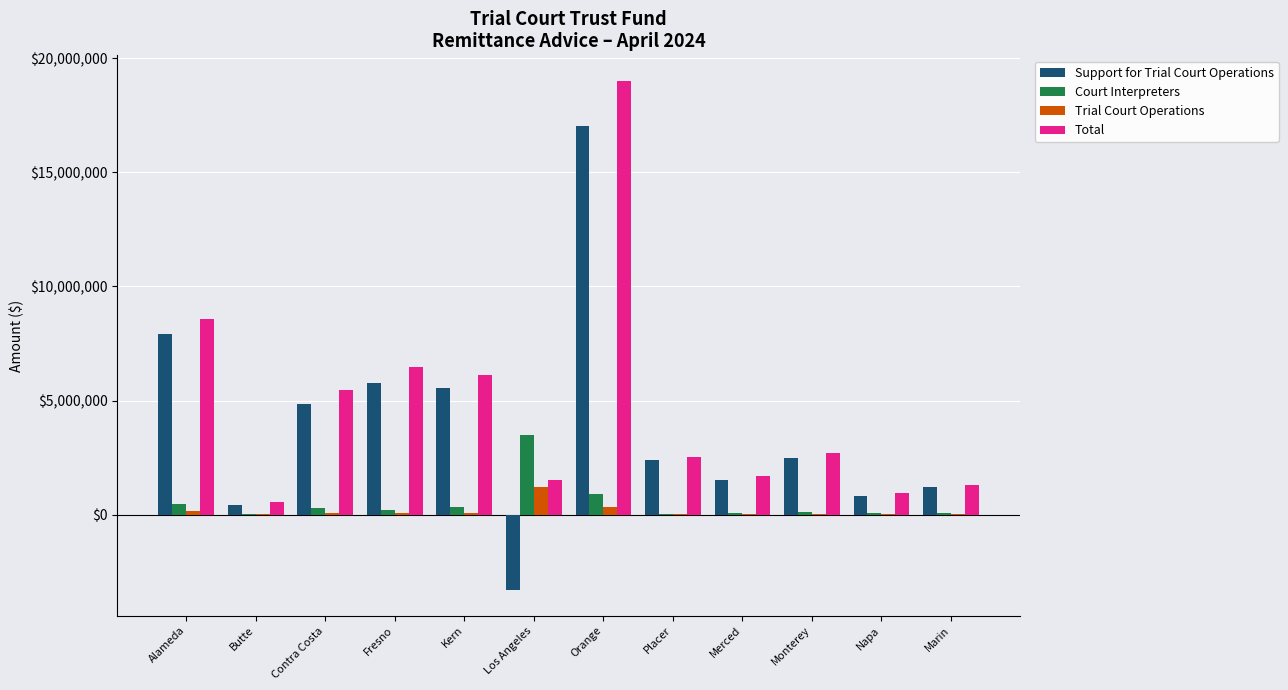

How many distinct data groups are displayed?

4